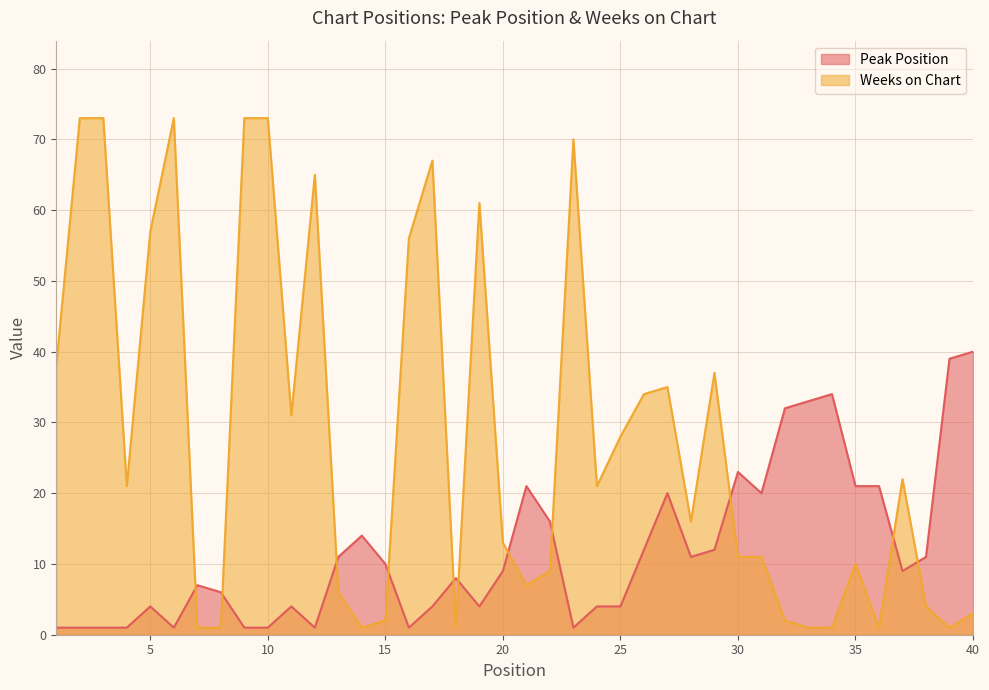

Where does the Weeks on Chart series first go above 21?

1